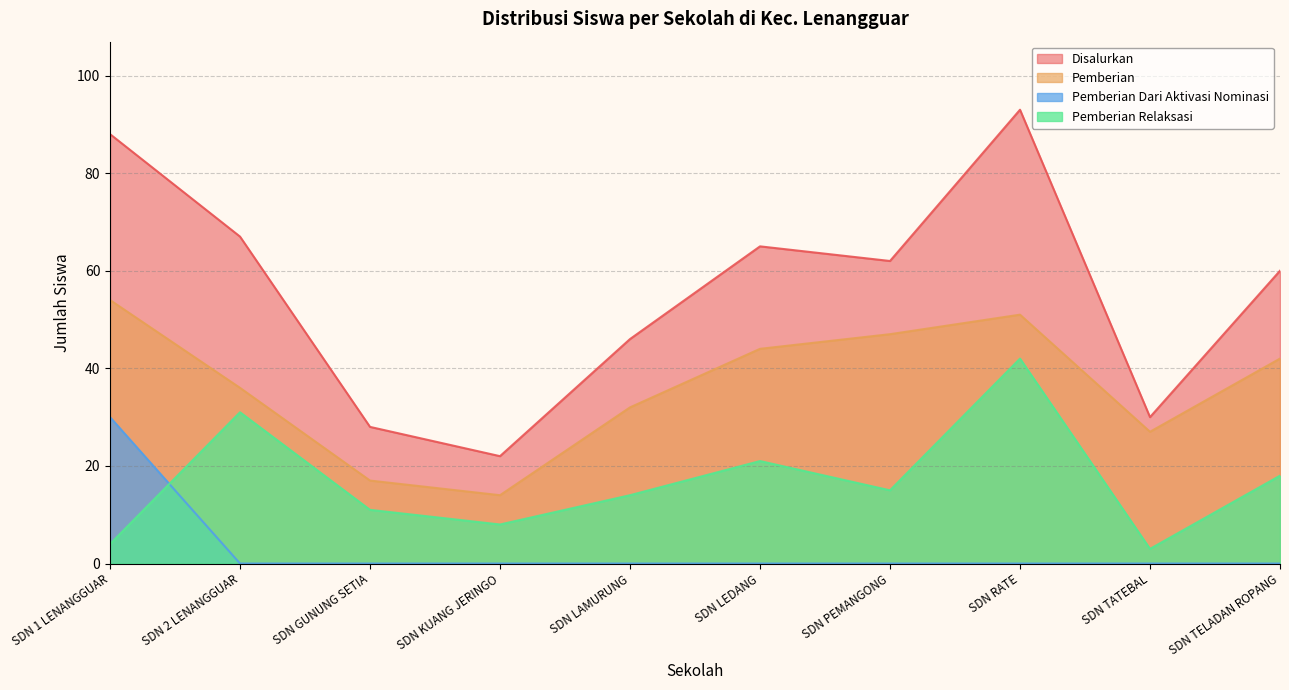

What position from the right is SDN PEMANGONG?

4